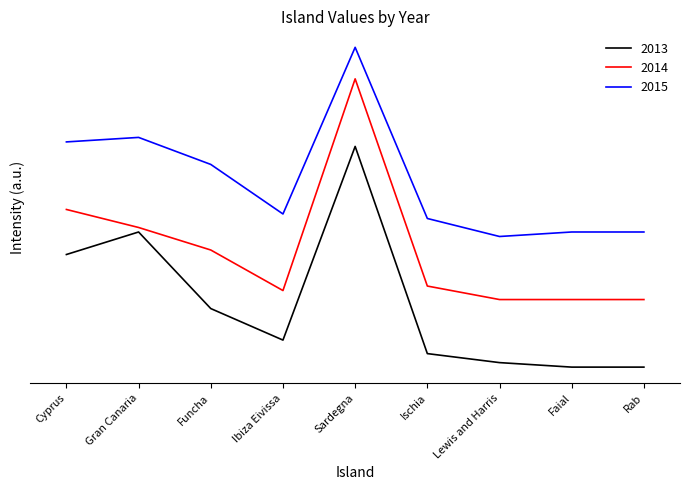

What are all the series names shown in the legend?

2013, 2014, 2015